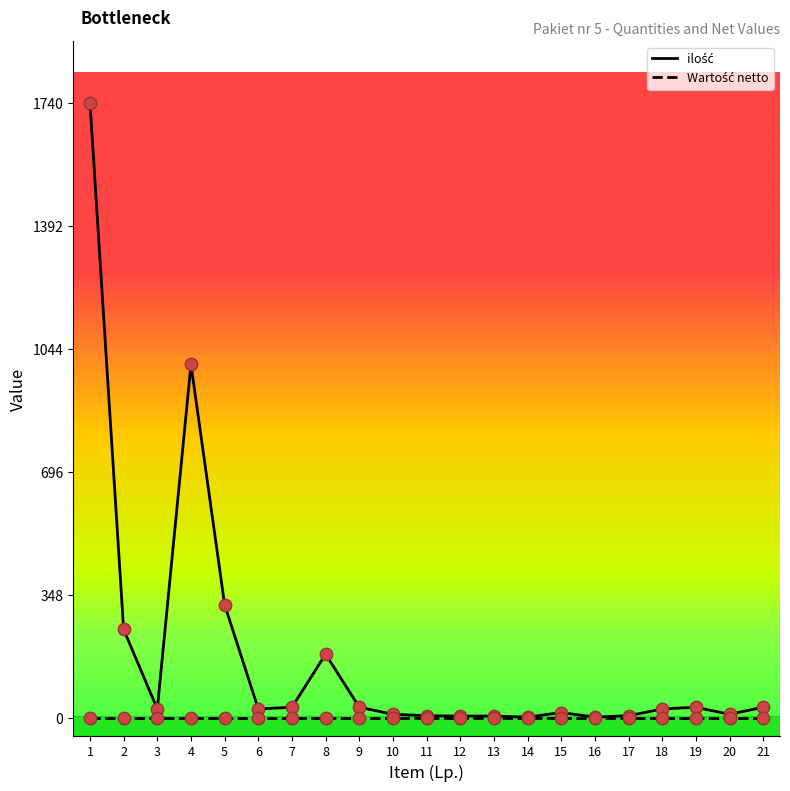

How many lines are shown in the chart?

2